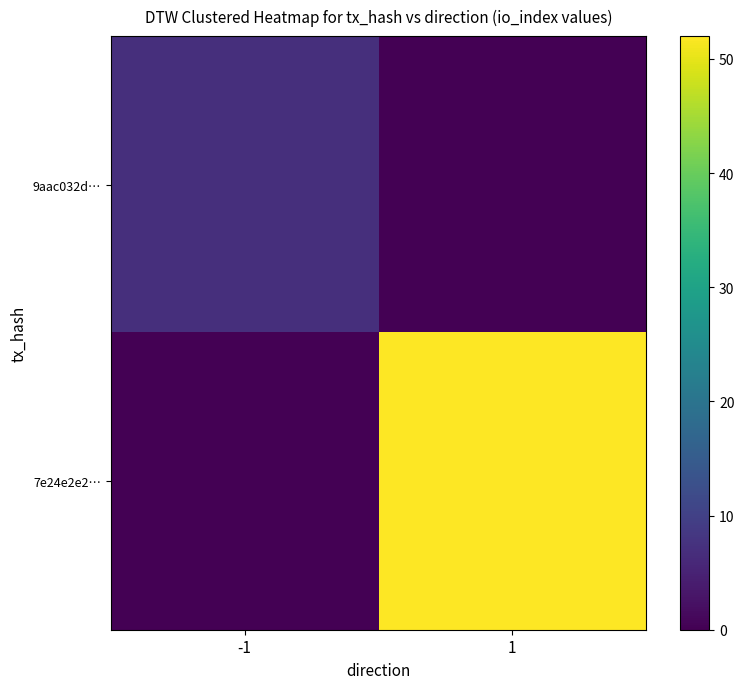

At how many categories does at least one series exceed 1?

2